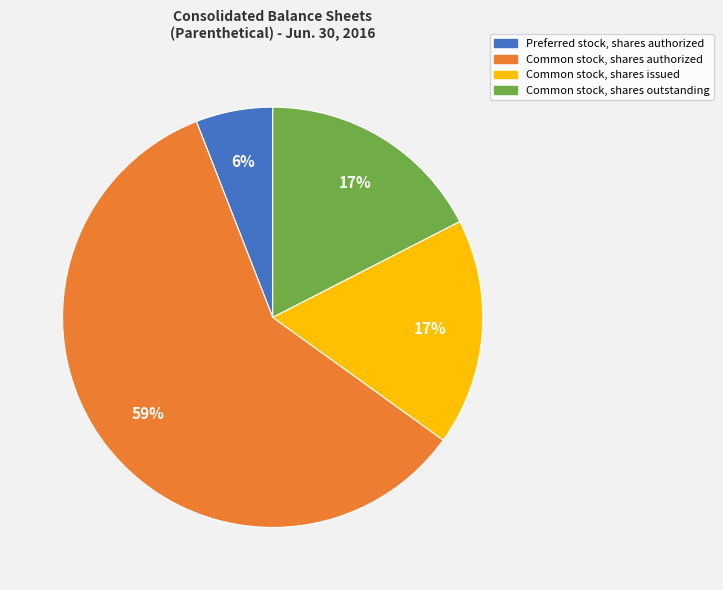

What is the ratio of the value at Common stock, shares issued to the value at Common stock, shares outstanding?

1.0